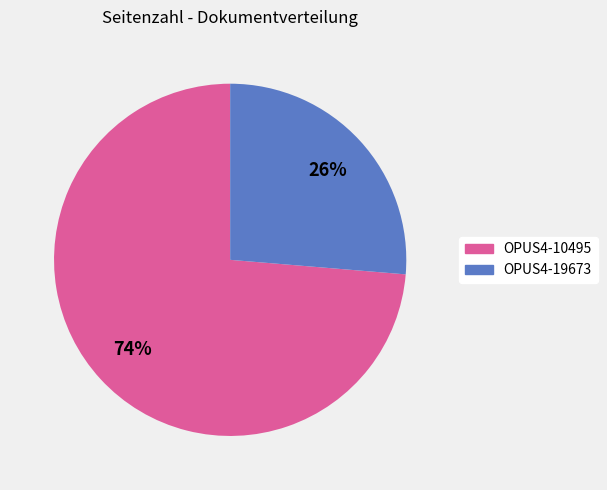

What is the smallest slice in the pie chart?

OPUS4-19673